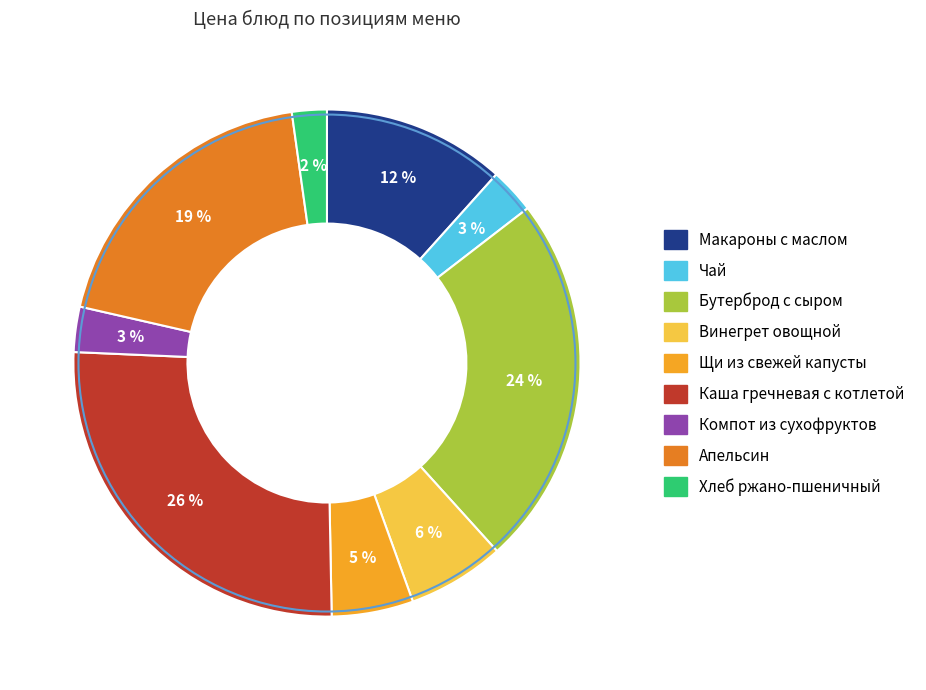

True or false: Хлеб ржано-пшеничный accounts for 16% of the total.

False